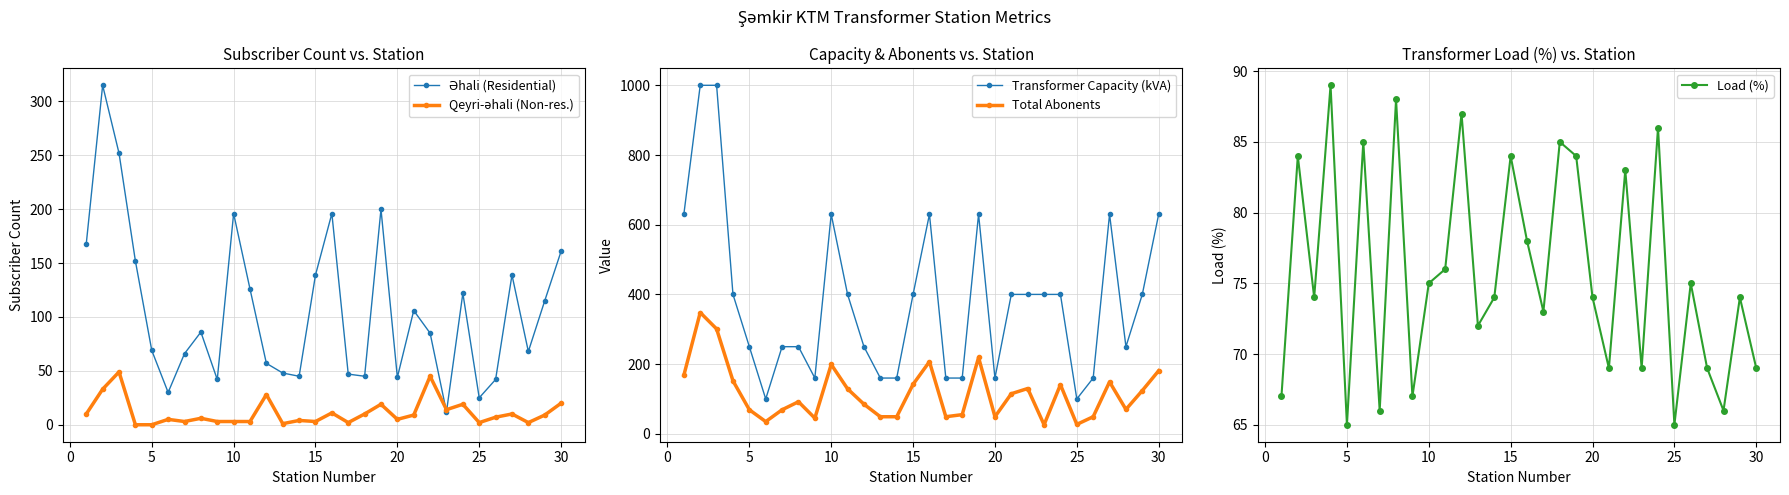

How many distinct data groups are displayed?

5